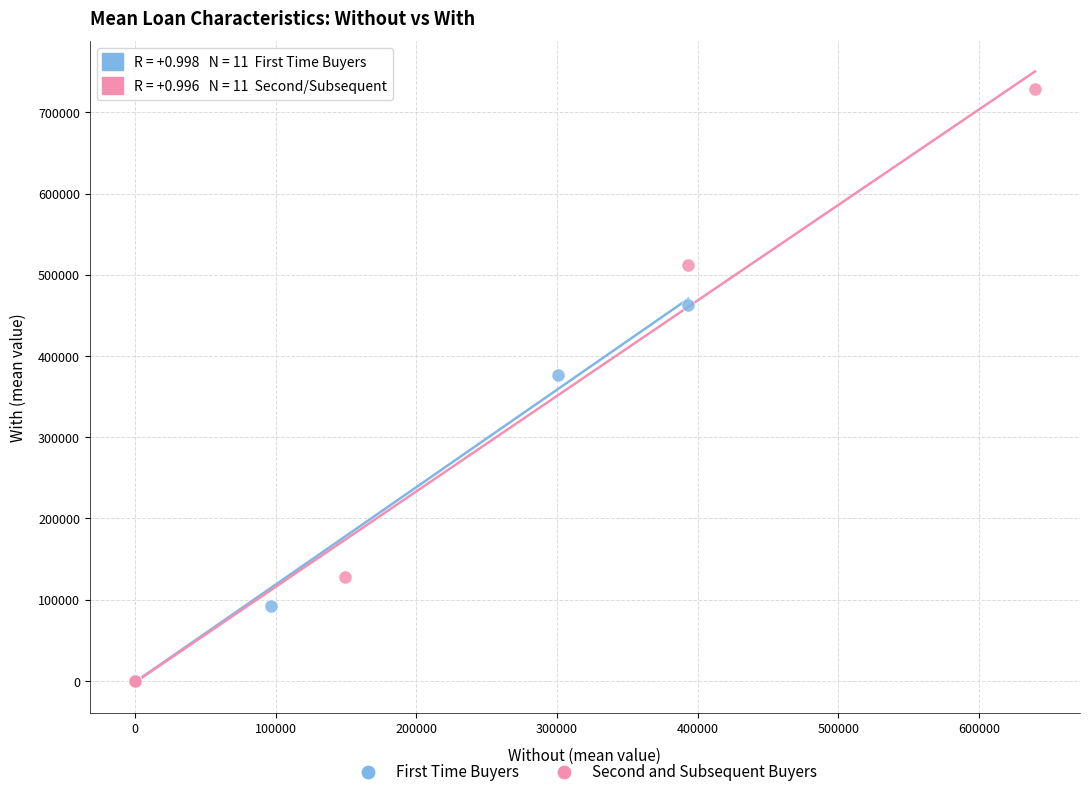

Which series has the widest spread of Y values?

Second and Subsequent Buyers